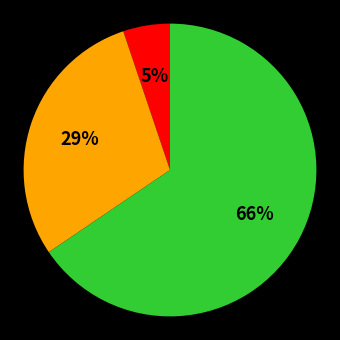

To the nearest percent, what is the average slice percentage?

33%